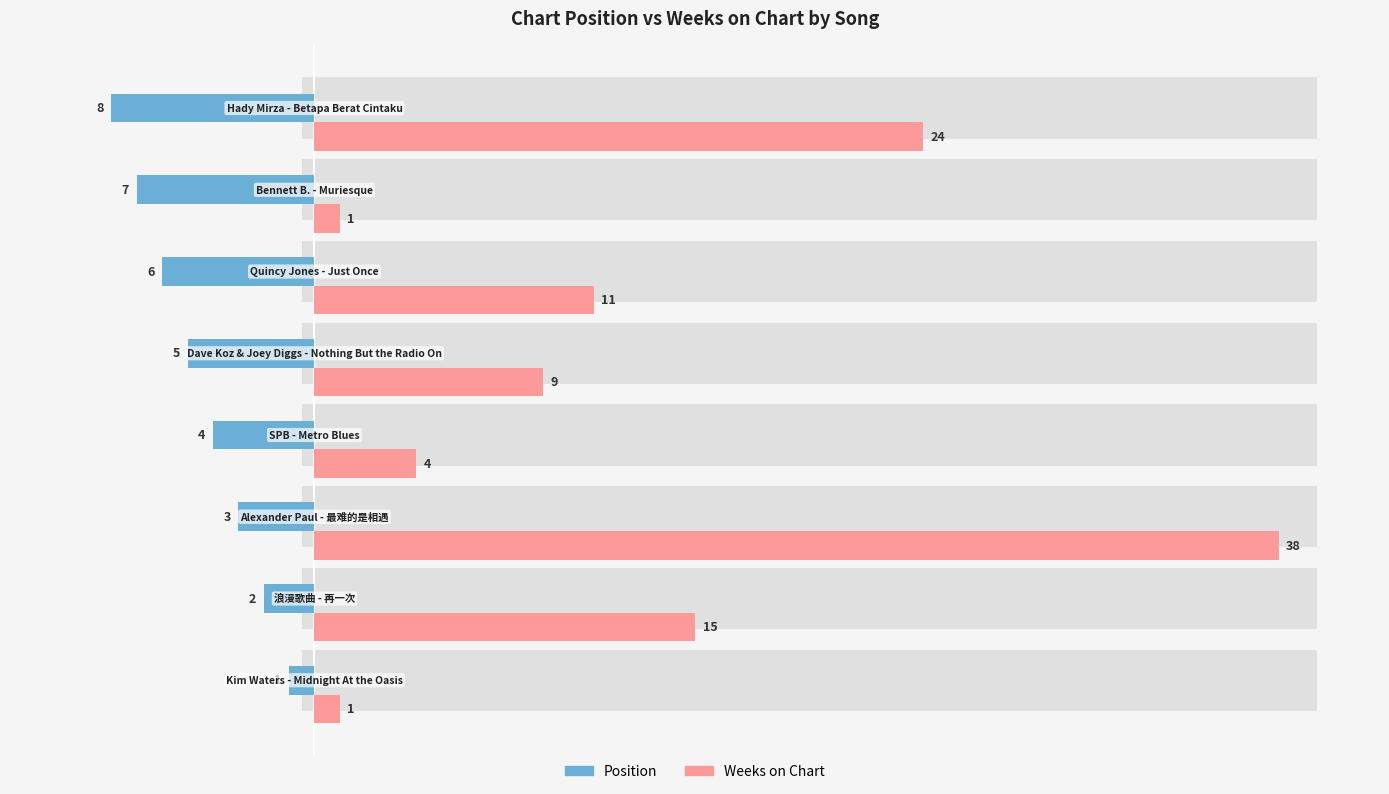

How many bars are there in each group?

2